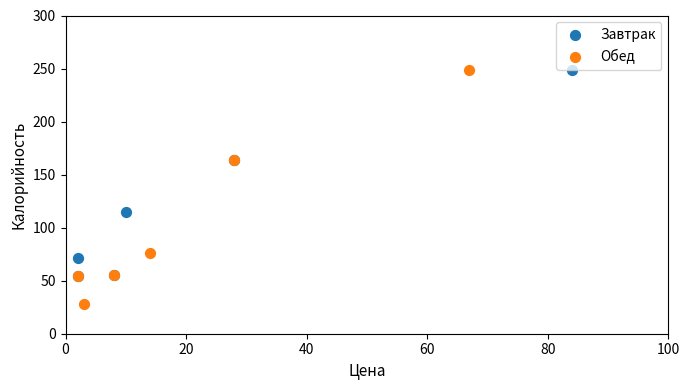

Which series reaches the minimum Y coordinate?

Обед